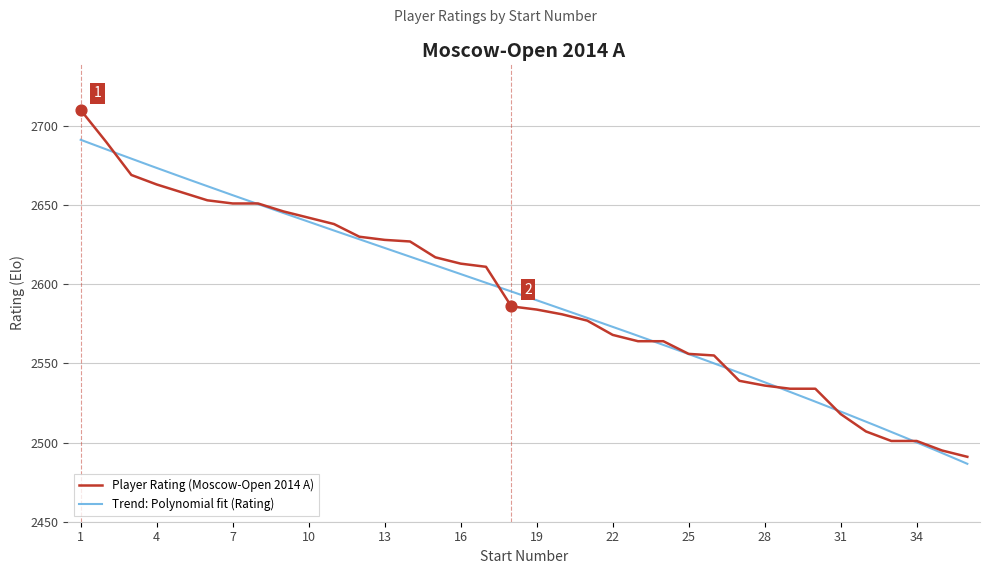

What is the change in value from 17 to 24?

-47